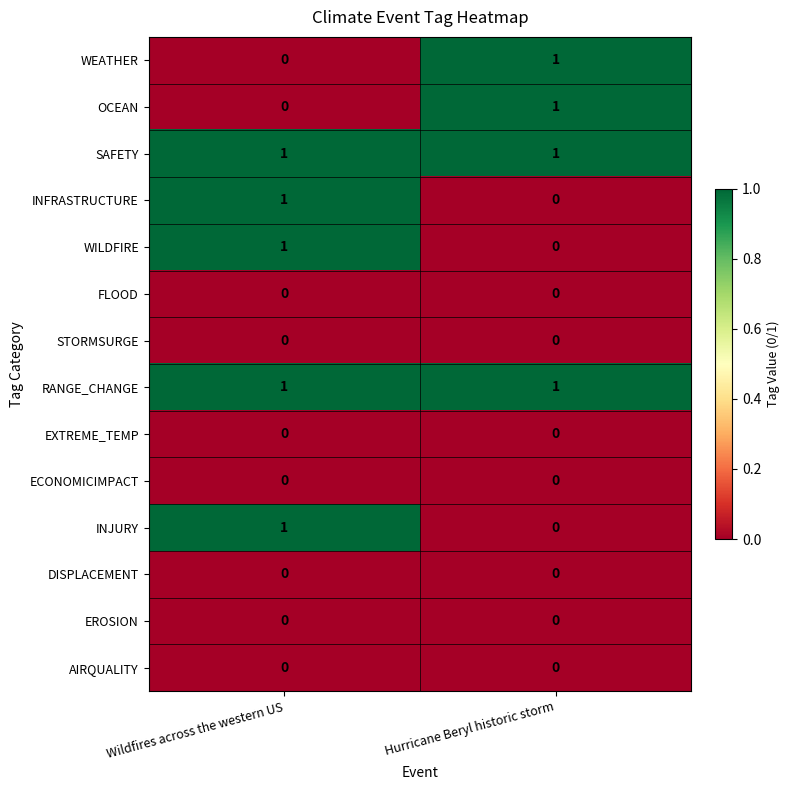

Reading right to left, what are all the values shown in this chart?

WEATHER: Hurricane Beryl historic storm=1	Wildfires across the western US=0
OCEAN: Hurricane Beryl historic storm=1	Wildfires across the western US=0
SAFETY: Hurricane Beryl historic storm=1	Wildfires across the western US=1
INFRASTRUCTURE: Hurricane Beryl historic storm=0	Wildfires across the western US=1
WILDFIRE: Hurricane Beryl historic storm=0	Wildfires across the western US=1
FLOOD: Hurricane Beryl historic storm=0	Wildfires across the western US=0
STORMSURGE: Hurricane Beryl historic storm=0	Wildfires across the western US=0
RANGE_CHANGE: Hurricane Beryl historic storm=1	Wildfires across the western US=1
EXTREME_TEMP: Hurricane Beryl historic storm=0	Wildfires across the western US=0
ECONOMICIMPACT: Hurricane Beryl historic storm=0	Wildfires across the western US=0
INJURY: Hurricane Beryl historic storm=0	Wildfires across the western US=1
DISPLACEMENT: Hurricane Beryl historic storm=0	Wildfires across the western US=0
EROSION: Hurricane Beryl historic storm=0	Wildfires across the western US=0
AIRQUALITY: Hurricane Beryl historic storm=0	Wildfires across the western US=0